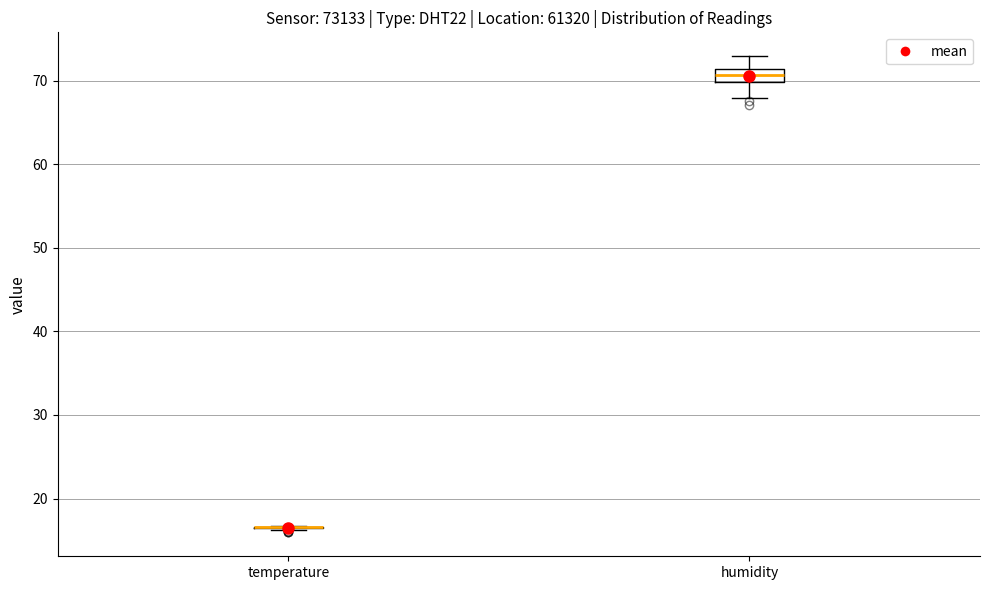

Reading left to right, read every box against the y-axis: the position of its median line, the range the box covers, and the ends of its whiskers. The values are not printed on the chart, so give them approximately, as read against the axis.

temperature: box collapsed to a line at 17, whiskers 16 to 17
humidity: median 71 (inside the box), box 70 to 71, whiskers 68 to 73